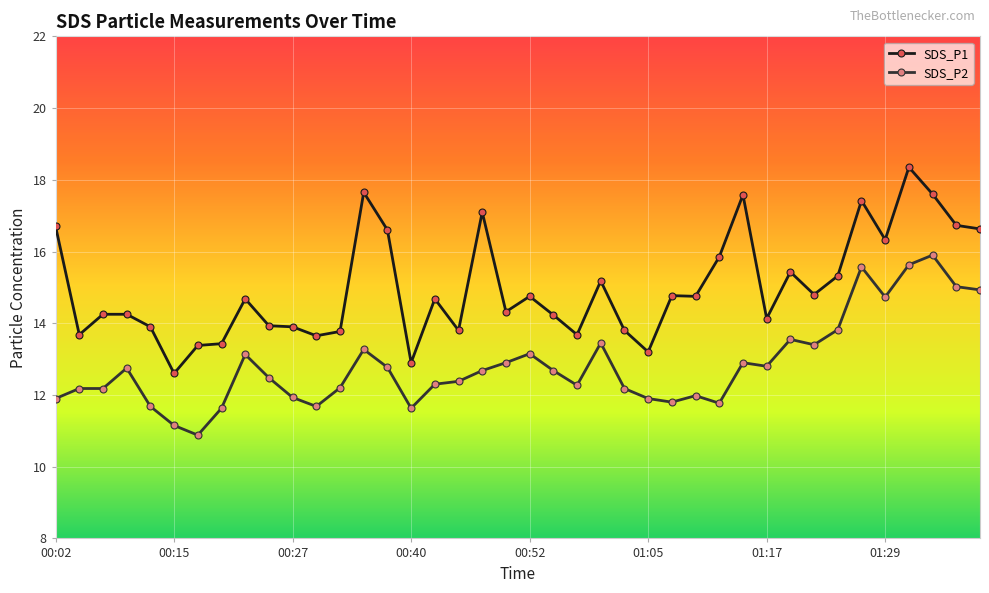

Which series has the widest spread of values?

SDS_P1